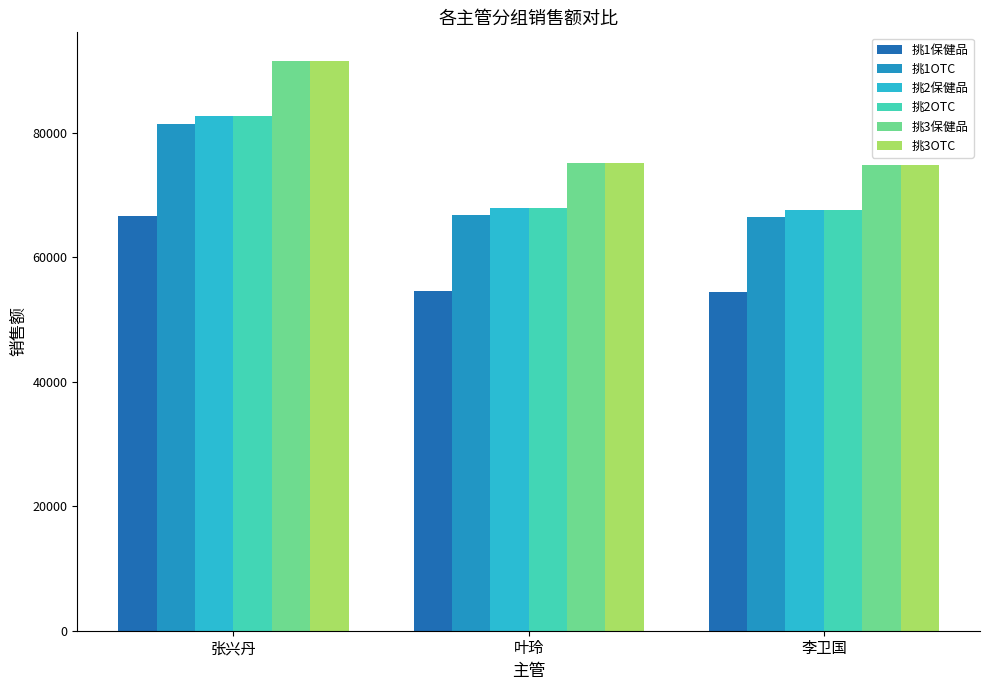

What is the difference between the highest and lowest values at 李卫国?

20425.9